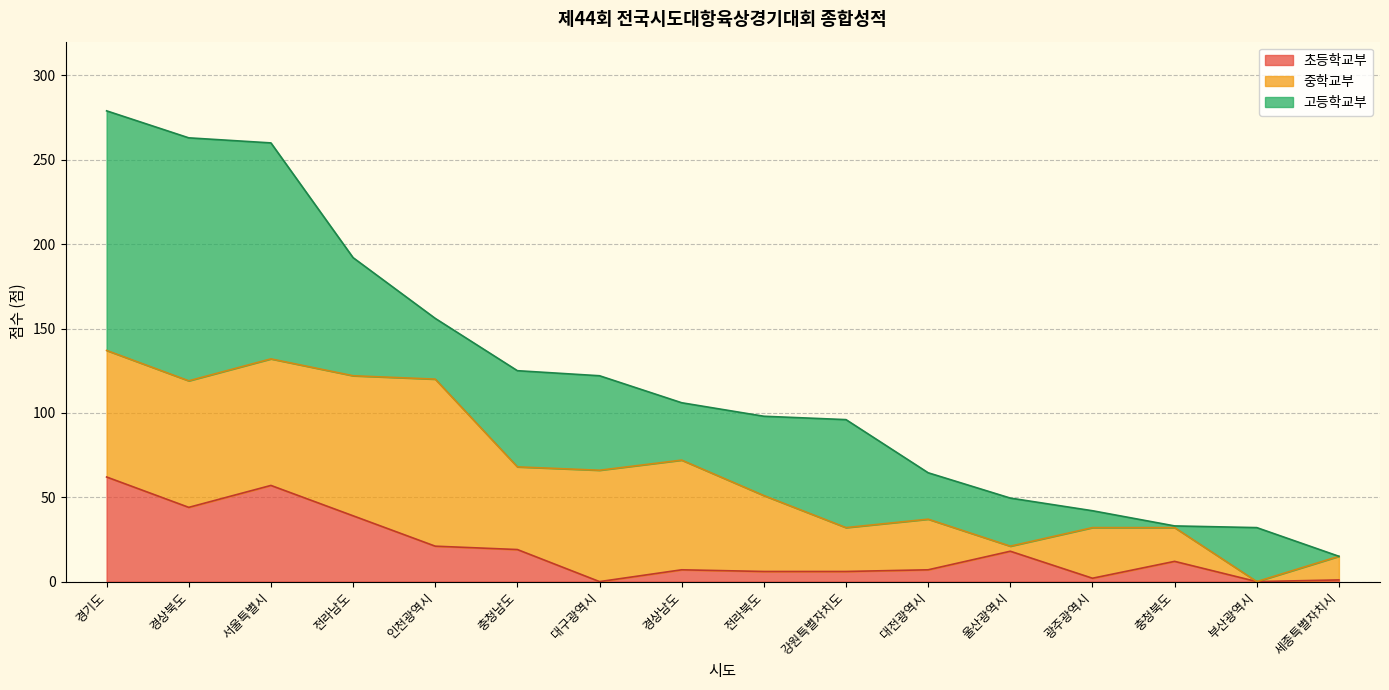

What position from the left is 충청남도?

6